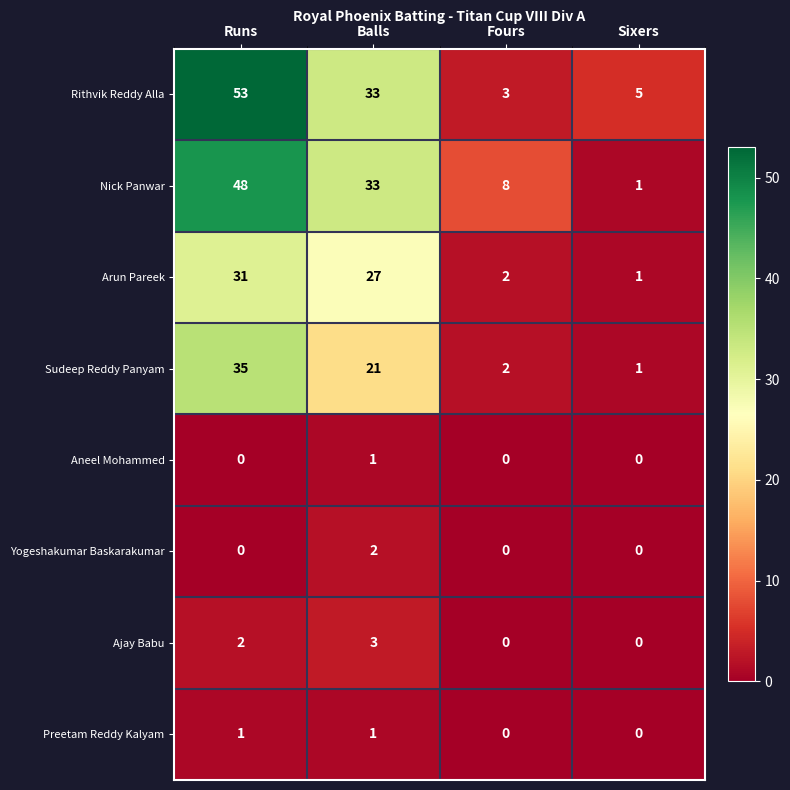

At how many categories does at least one series exceed 24?

2